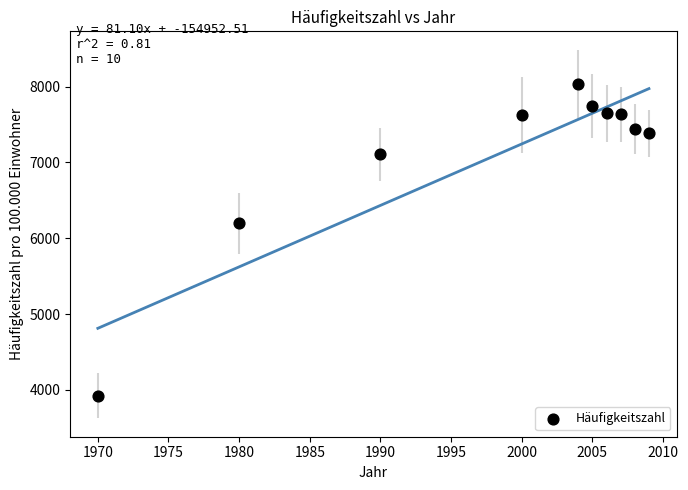

What is the average Y value?

7074